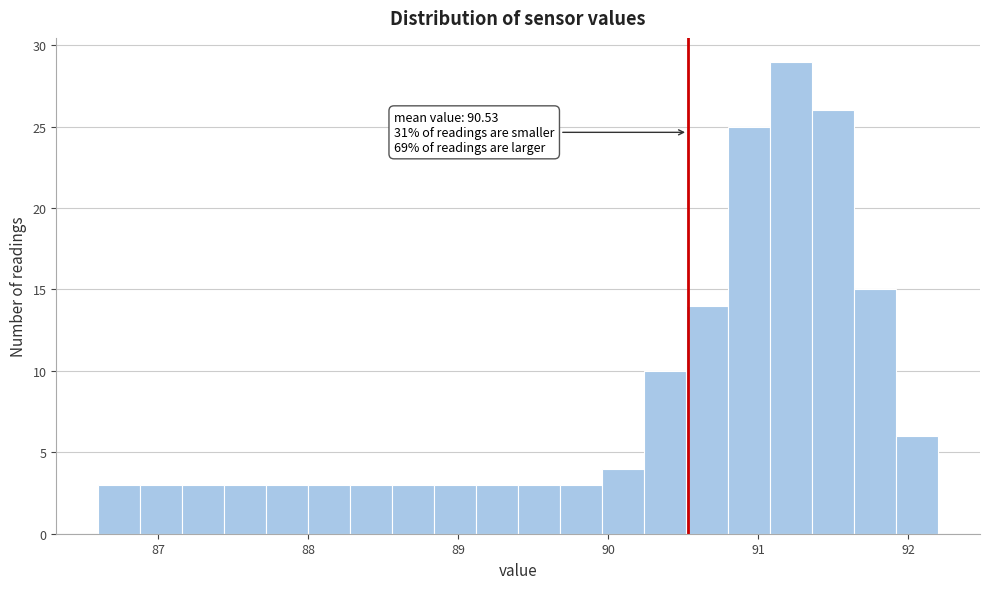

Read against the x-axis, roughly where is the centre of the tallest bar?

91.2